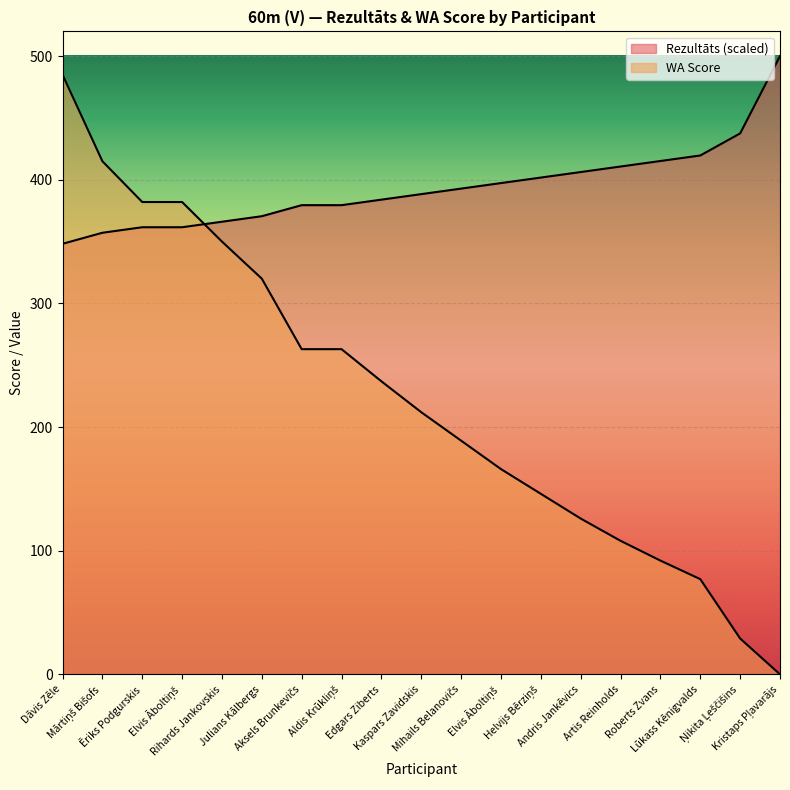

At which label does WA reach its minimum?

Kristaps Pļavarājs